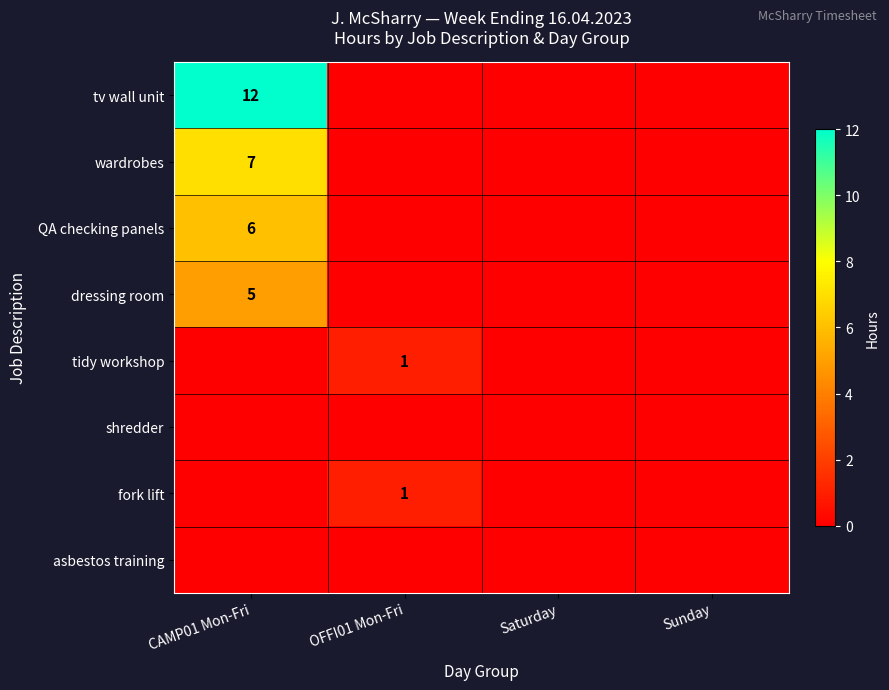

Which category has the highest value in the QA checking panels series?

CAMP01 Mon-Fri